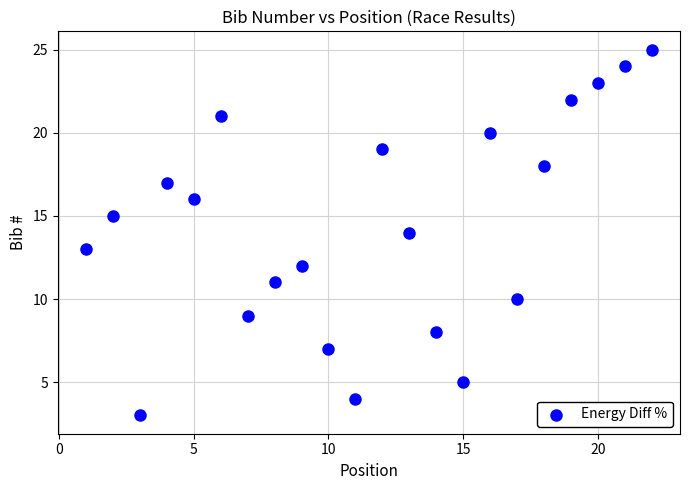

What is the range of Y values (max minus min)?

22